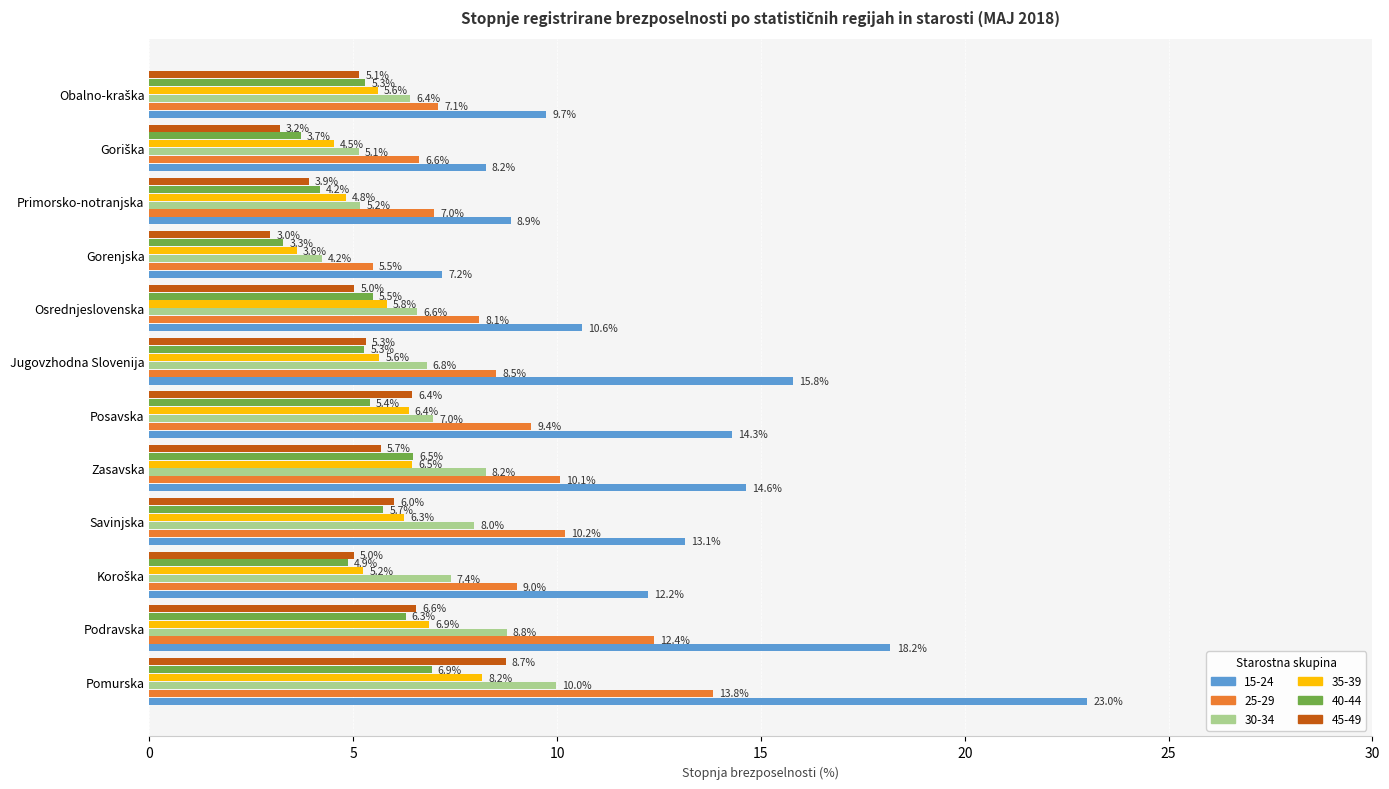

Which series has the widest spread of values?

15-24